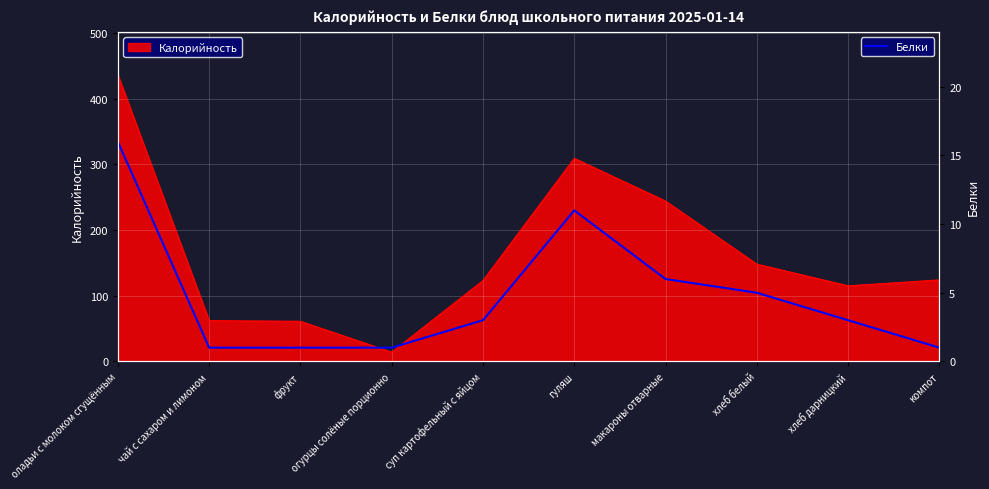

The Калорийность series shows 65 at компот. True or false?

False